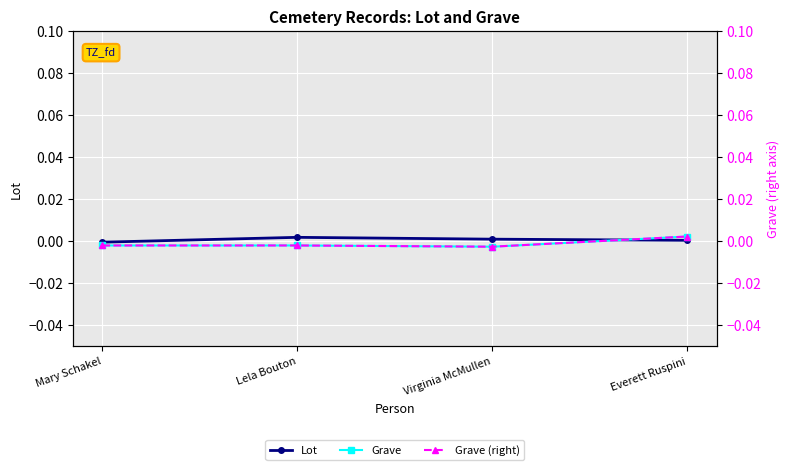

What are all the series names shown in the legend?

Lot, Grave, Grave (right)